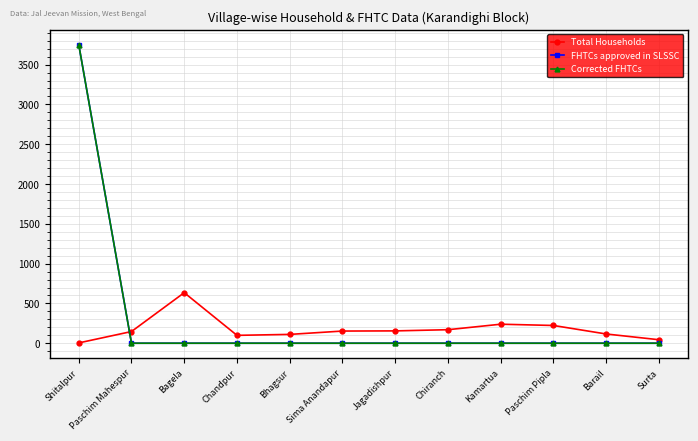

Which series has the largest range (max minus min)?

FHTCs approved in SLSSC